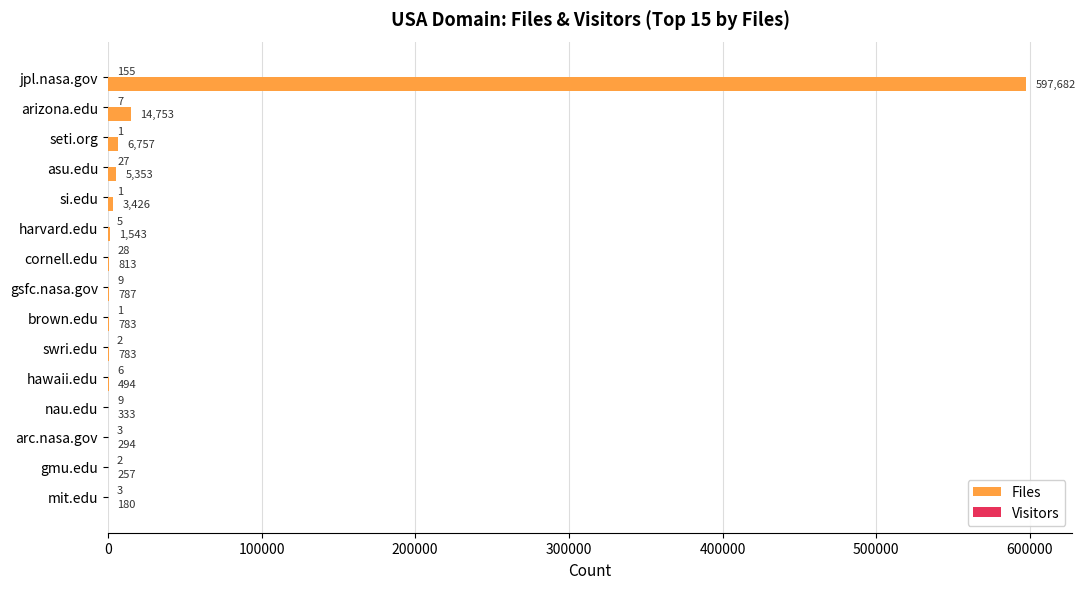

Is it true that Files equals 333 at nau.edu?

True